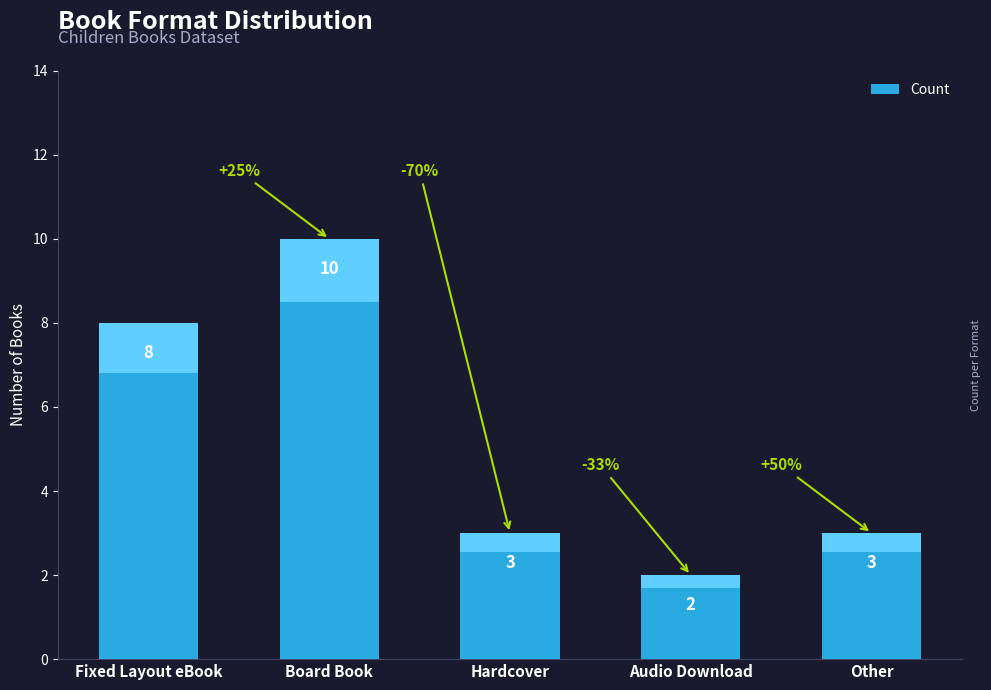

The value at Audio Download is 3. True or false?

False